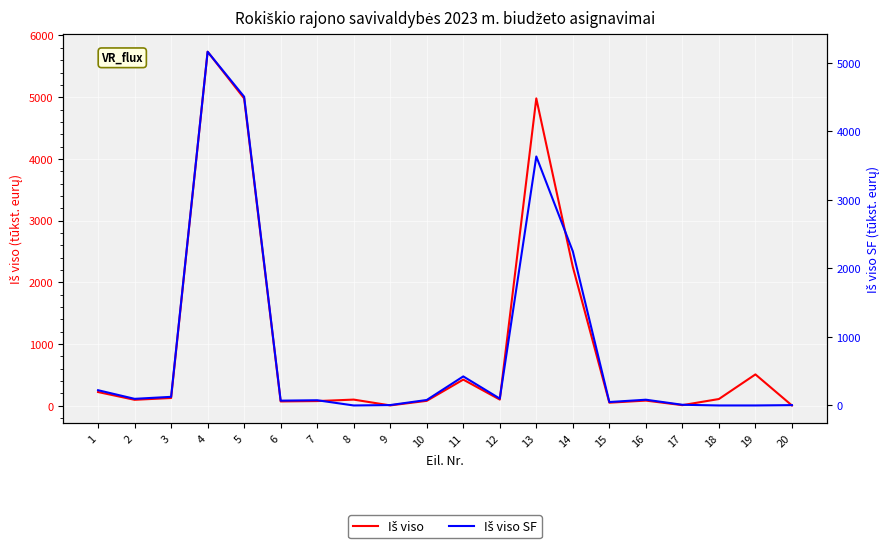

What are all the series names shown in the legend?

Iš viso, Iš viso SF